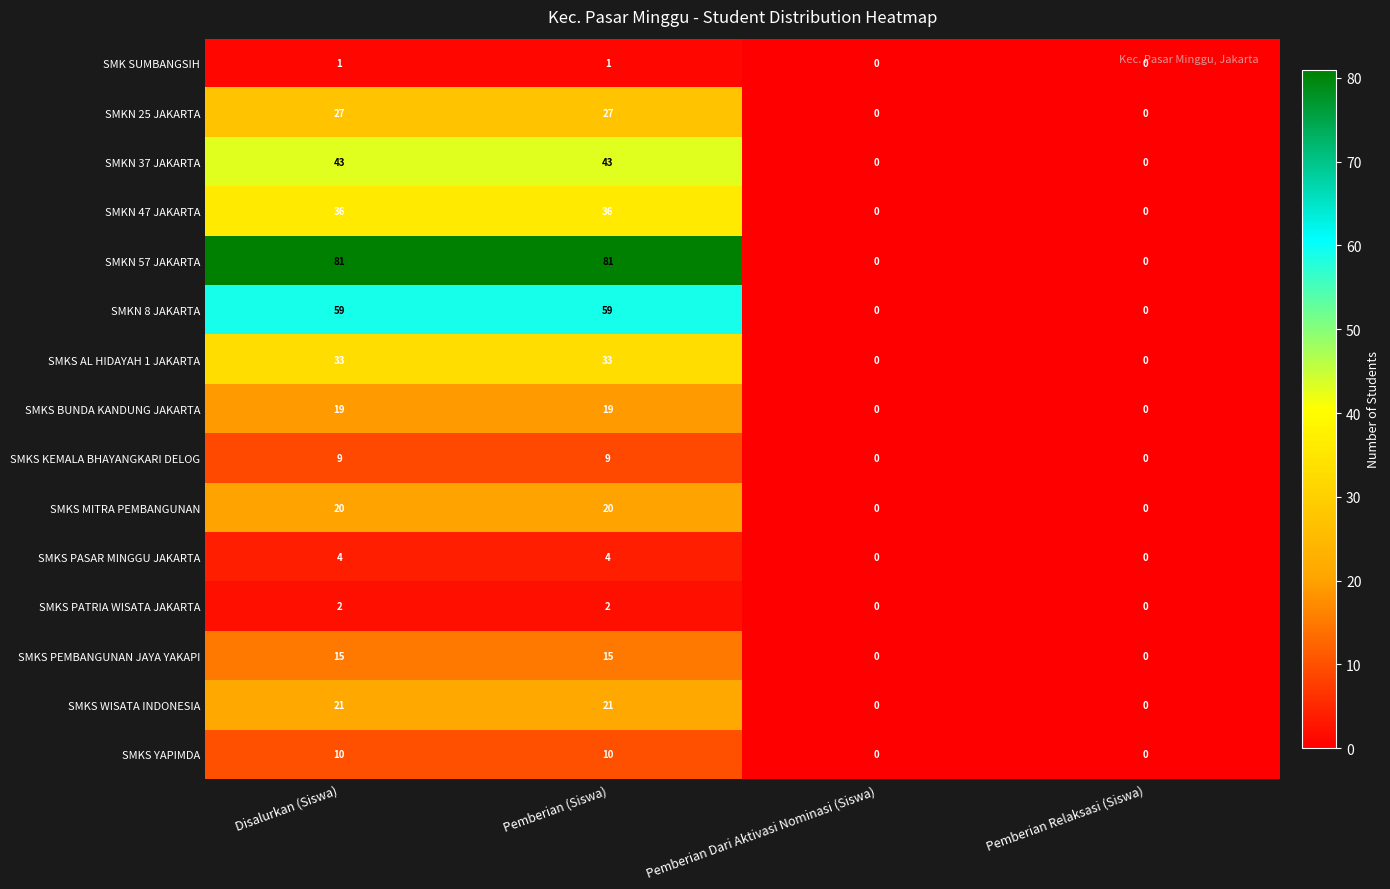

What is the sum of the SMKS PASAR MINGGU JAKARTA values at Pemberian (Siswa) and Disalurkan (Siswa)?

8